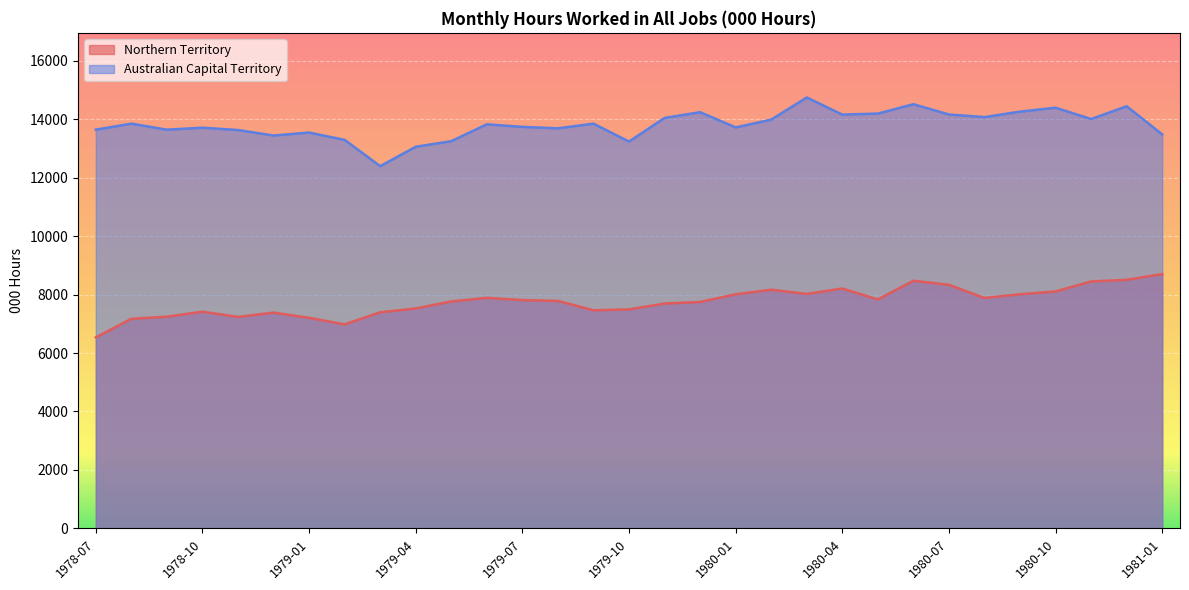

Which series has the largest range (max minus min)?

Australian Capital Territory